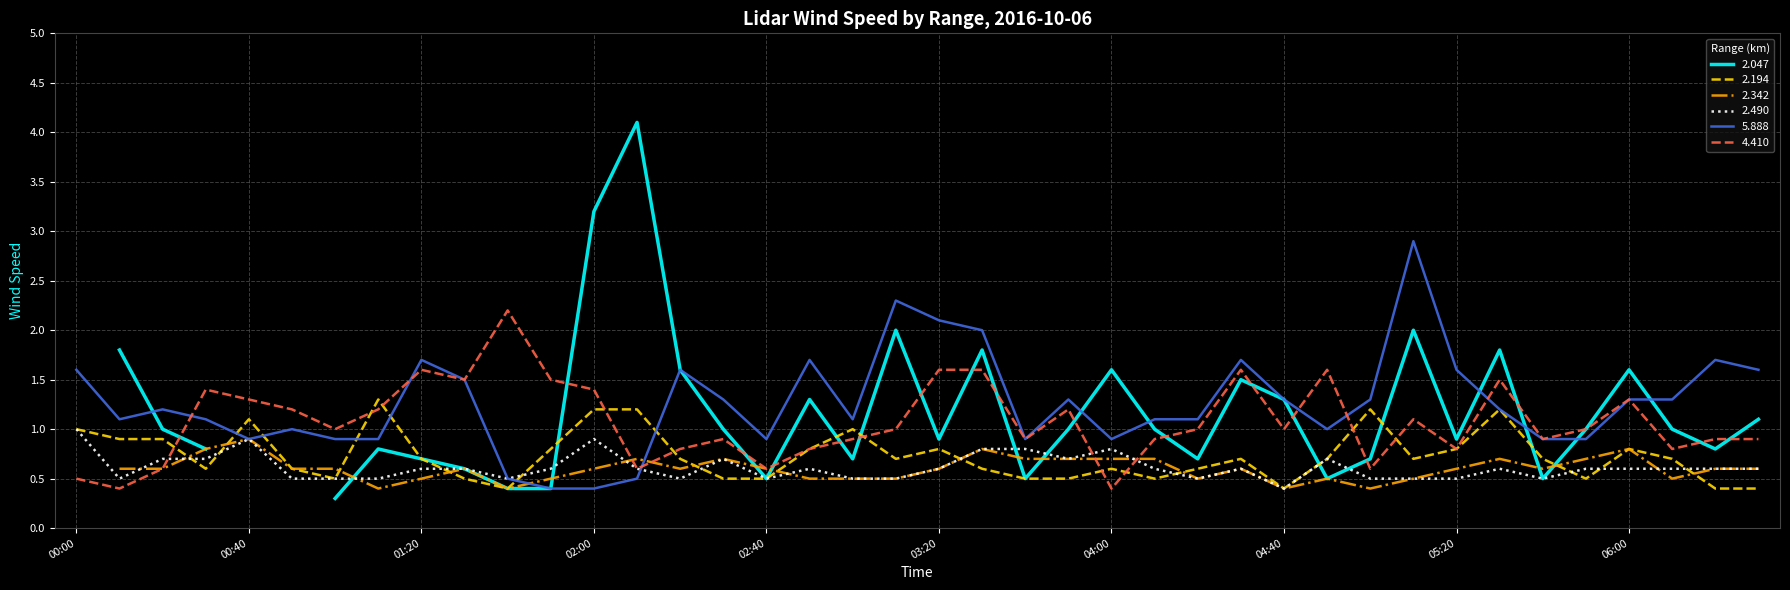

What position from the right is 01:20?

32